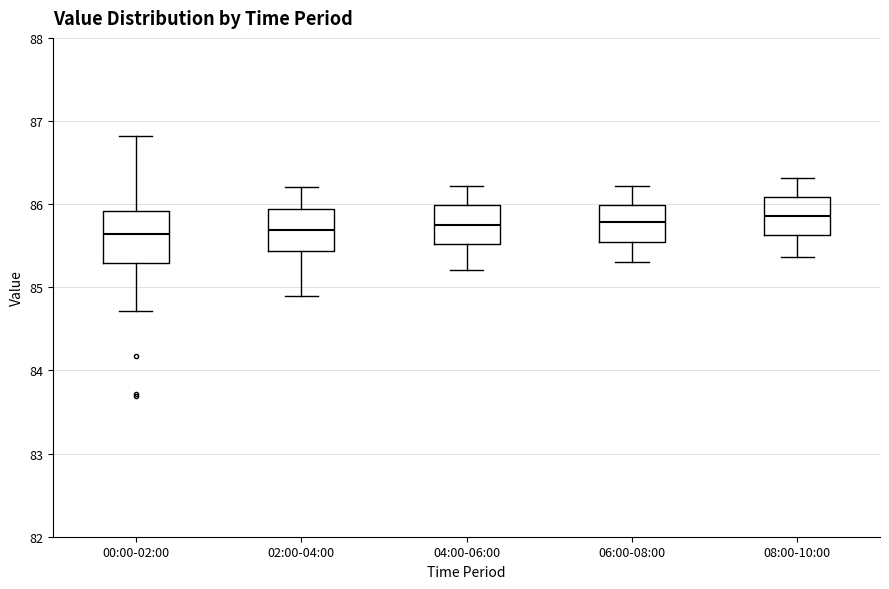

Where is the upper edge of the box for 04:00-06:00 on the y-axis? The values are not printed on the chart, so give them approximately, as read against the axis.

86.0